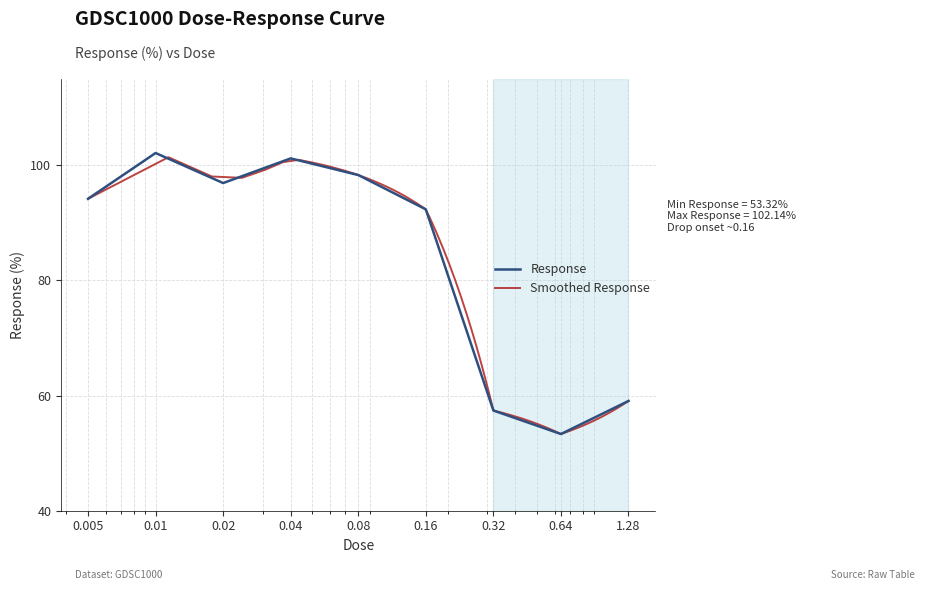

At which label is the value closest to 77?

0.16